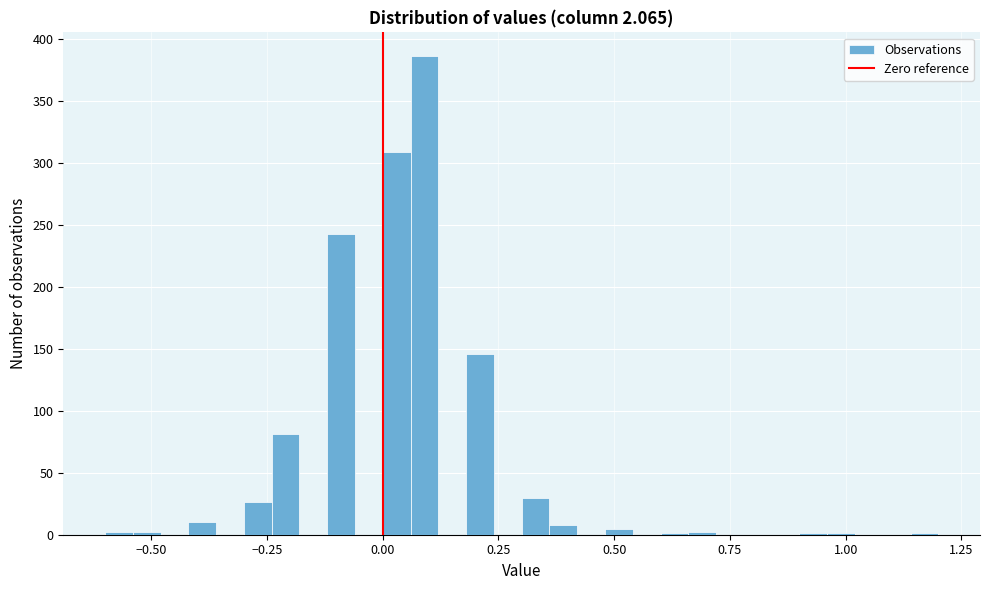

Around what value on the x-axis is the tallest bar? Give the approximate position of its centre, as read against the axis.

0.10